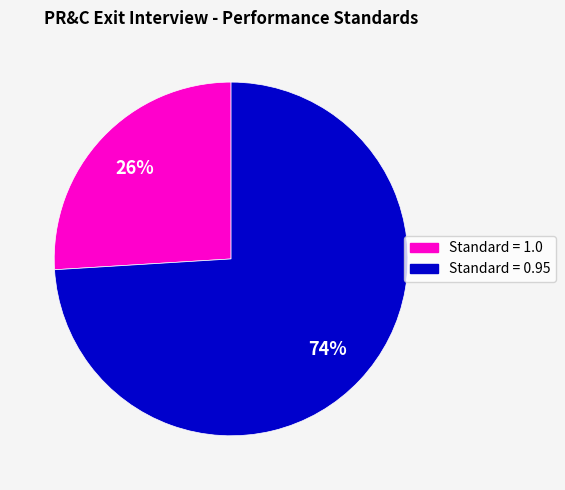

Is Standard = 1.0 the majority of the pie?

No